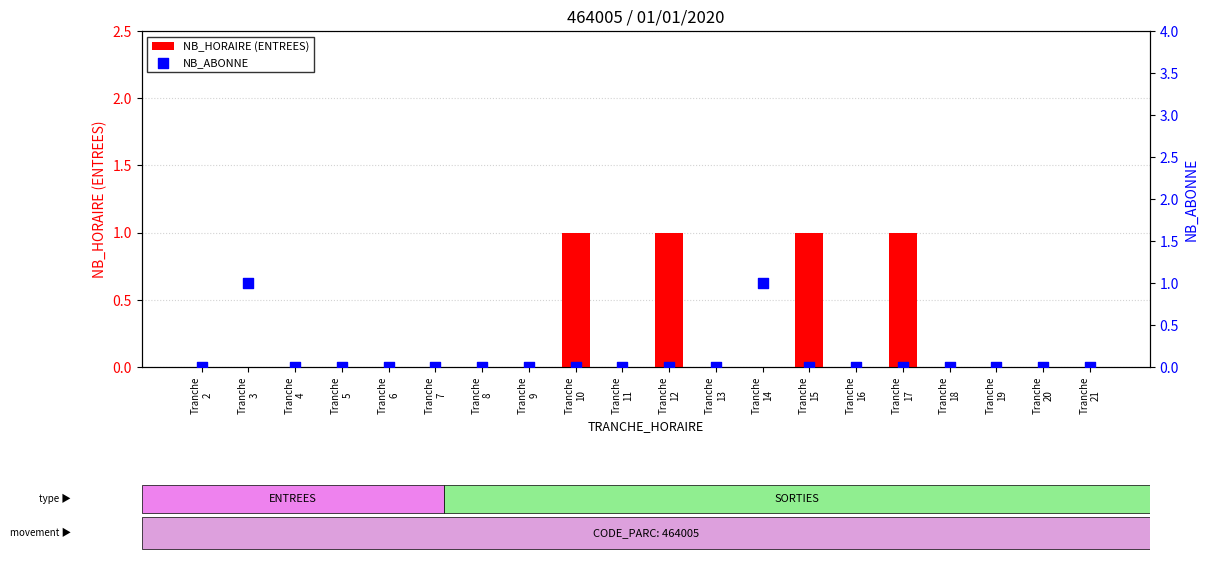

Which series reaches the maximum Y coordinate?

NB_HORAIRE (ENTREES)